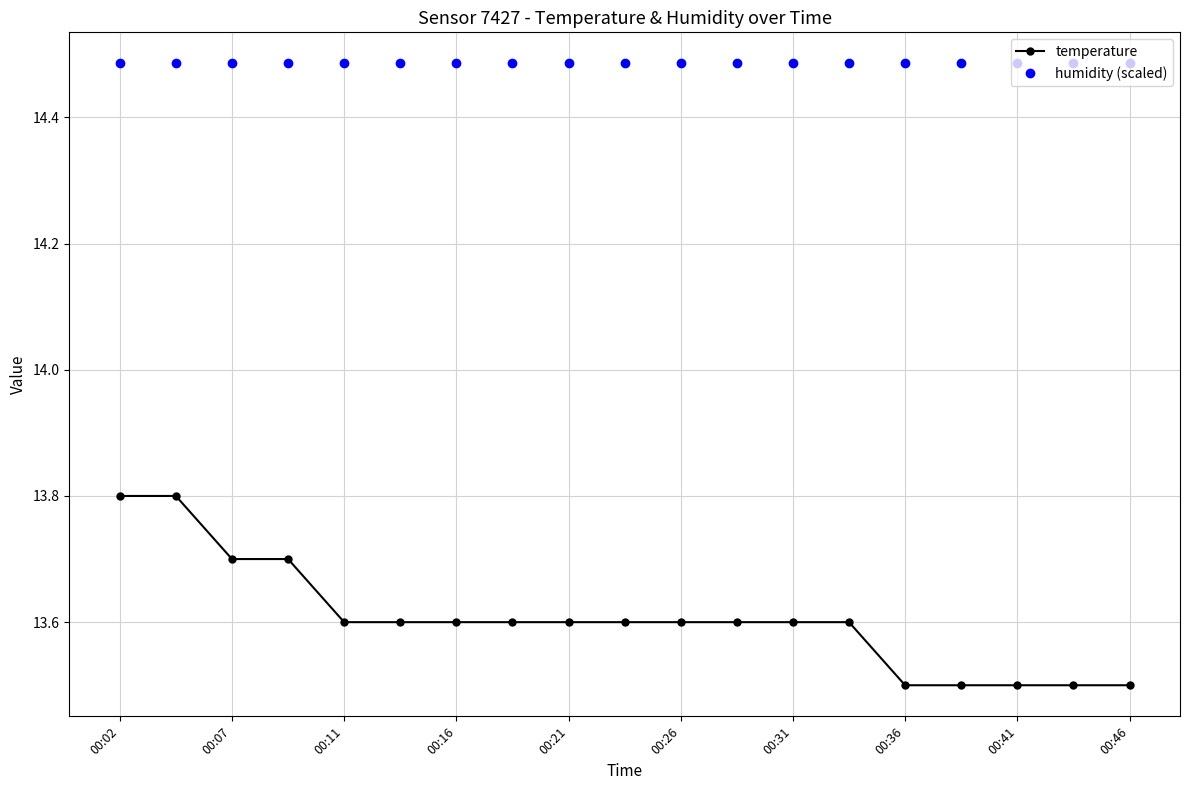

What is the minimum value for temperature?

13.5